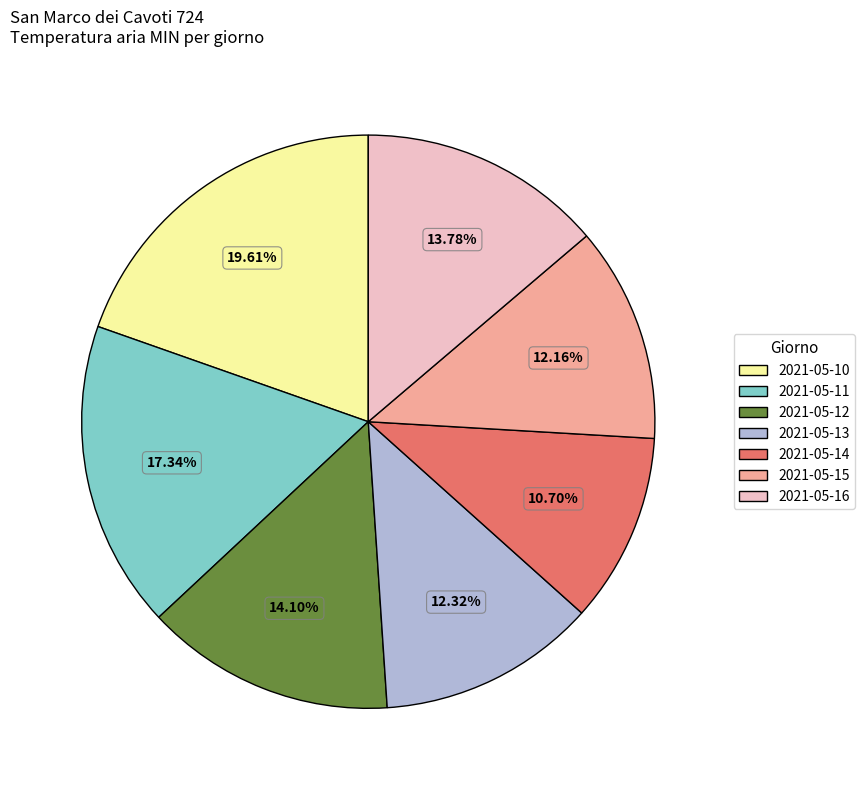

Is there any slice that represents more than half of the pie?

No